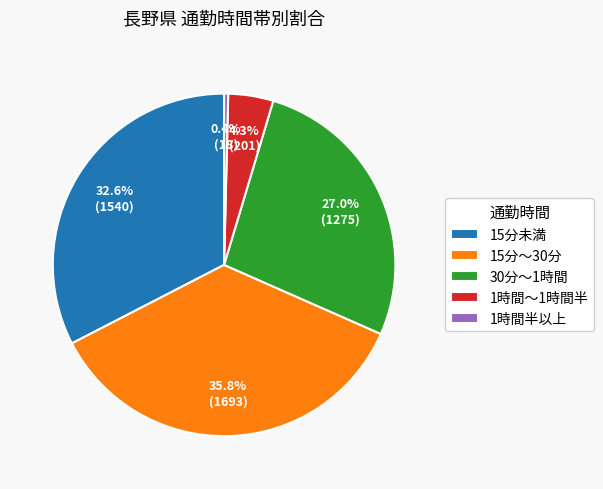

To the nearest percent, what is the difference between the largest and smallest slice percentages?

35%